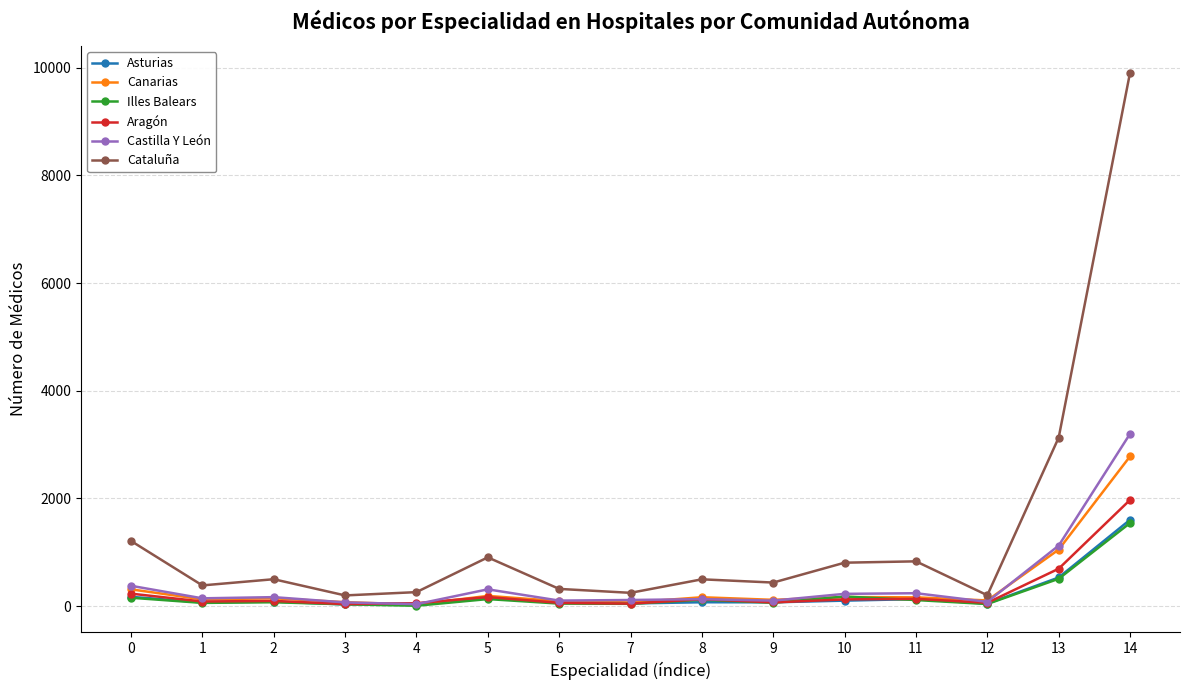

How many lines are shown in the chart?

6